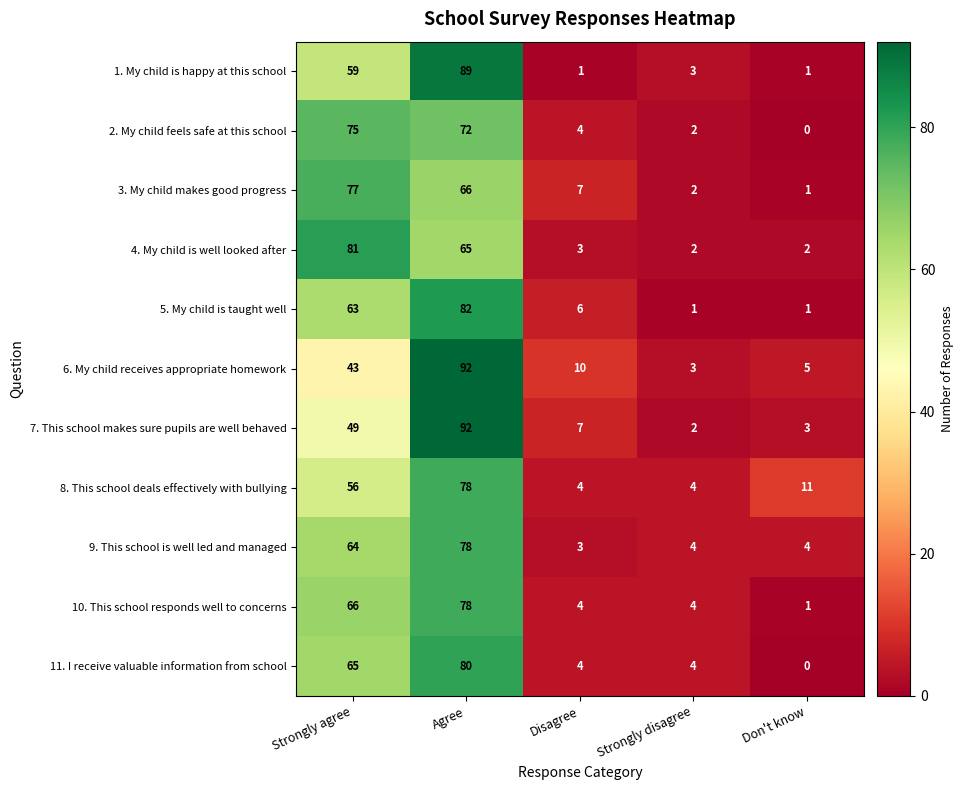

What is the difference between the 11. I receive valuable information from school values at Agree and Disagree?

76